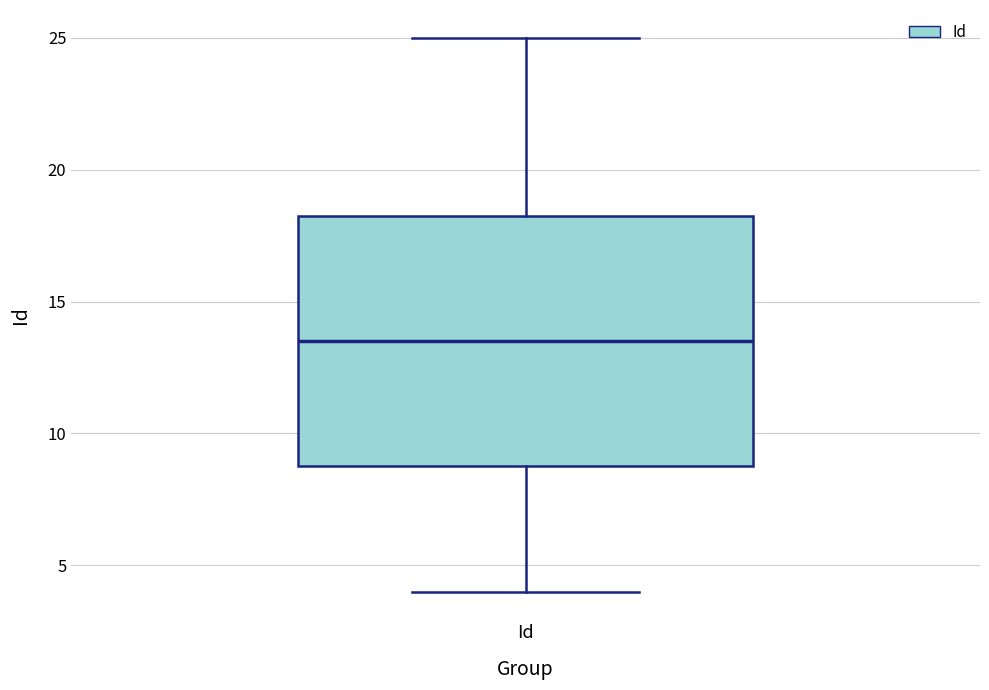

Where does the lower whisker of the box for Id end on the y-axis? The values are not printed on the chart, so give them approximately, as read against the axis.

4.0